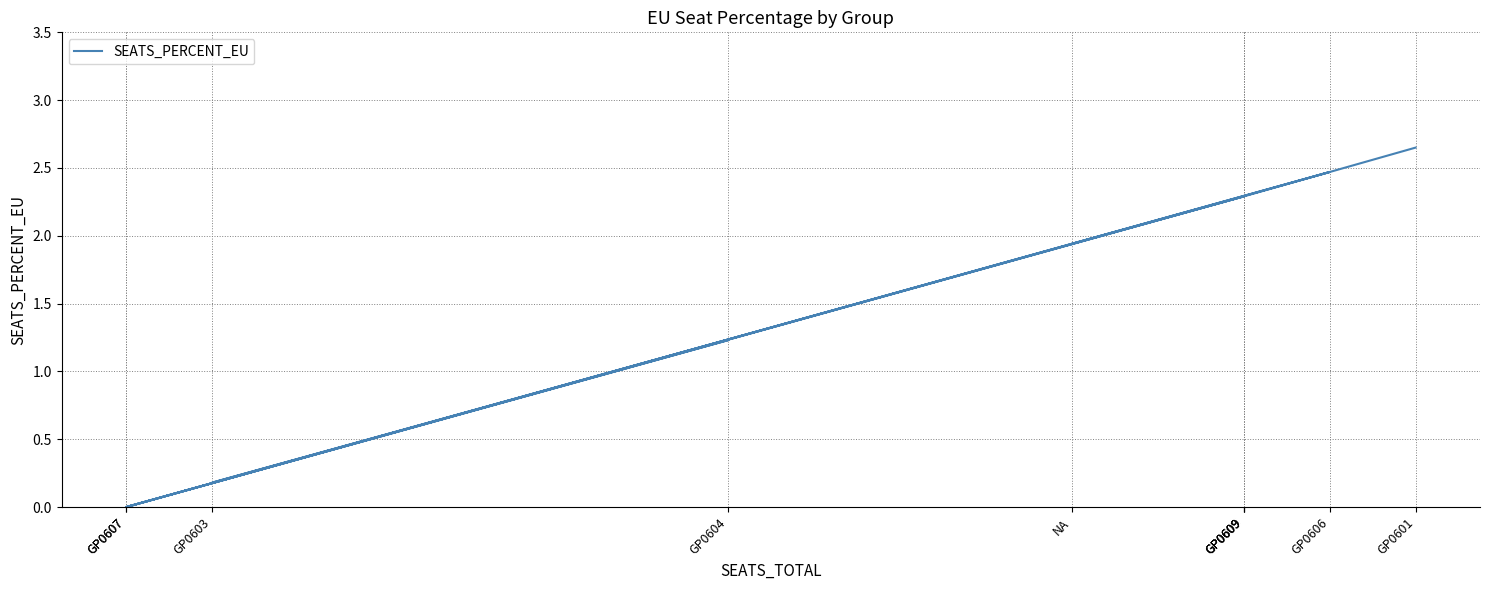

True or false: the data shows 1.7 at GP0604.

False